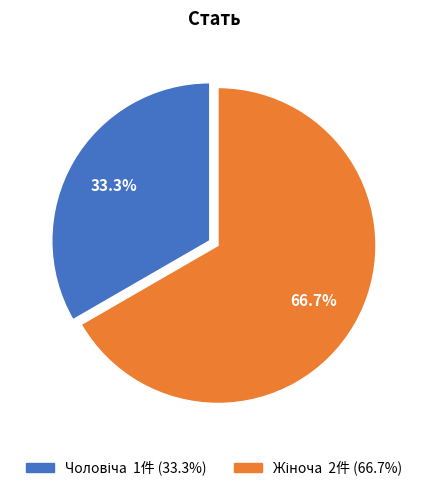

Is there a majority slice in this chart?

Yes